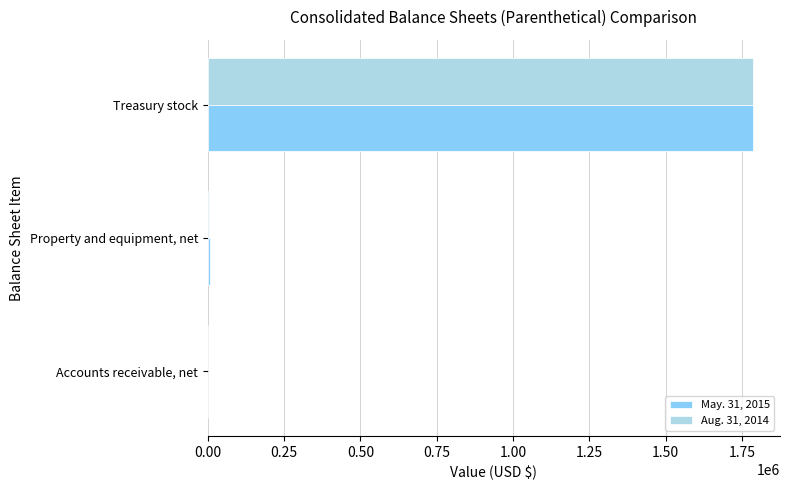

Is it true that May. 31, 2015 equals 1785900 at Treasury stock?

True